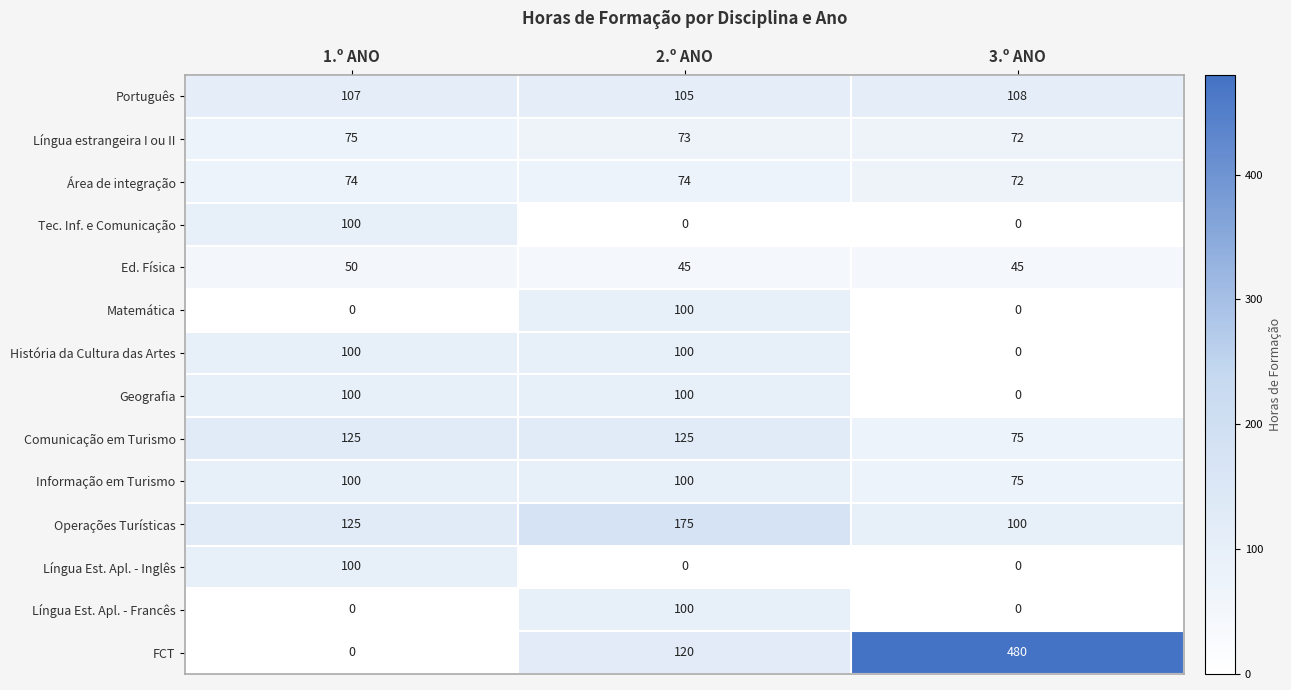

The Tec. Inf. e Comunicação series shows 0 at 3.º ANO. True or false?

True